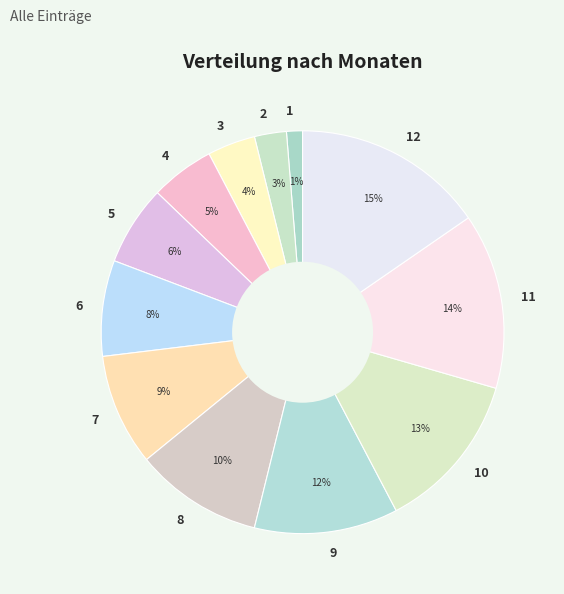

Which slice is the smallest?

1